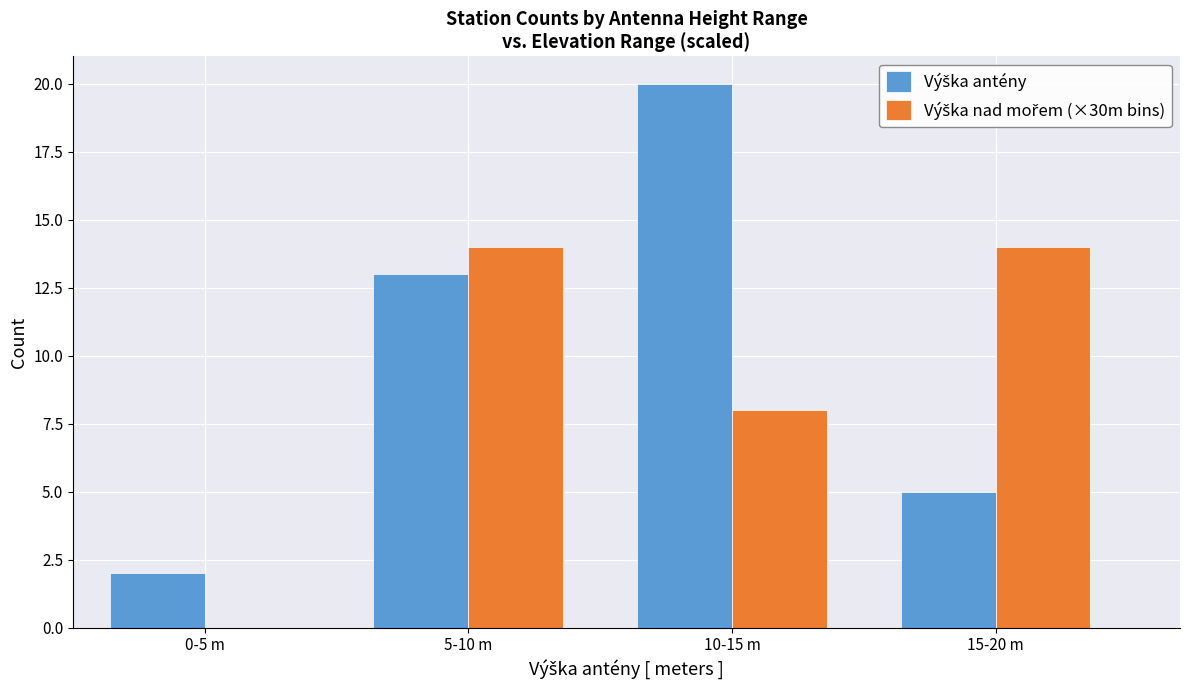

Are the bars horizontal?

No